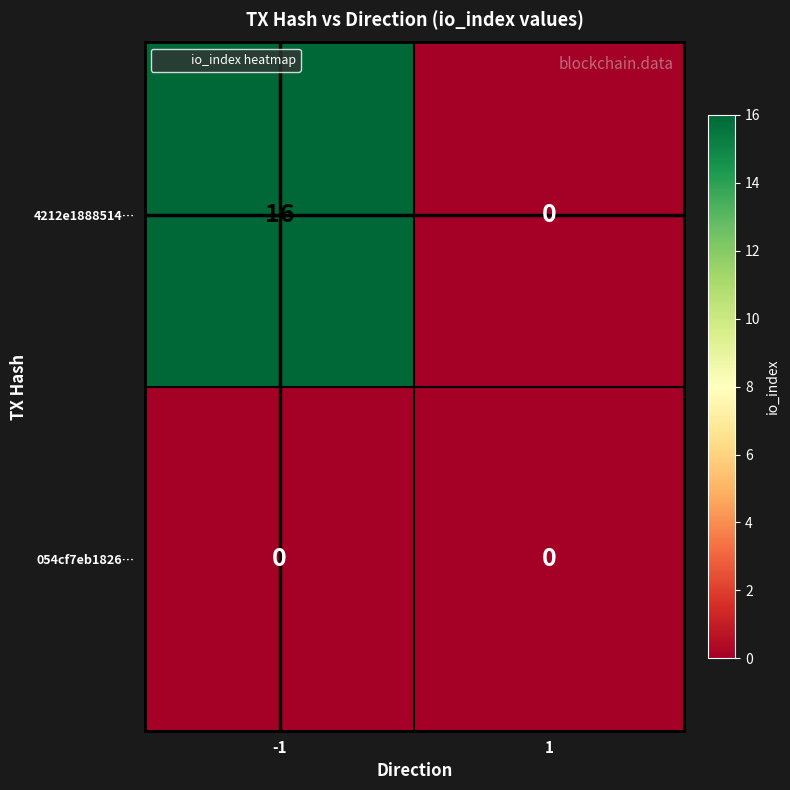

What is the difference between the highest and lowest values at -1?

16